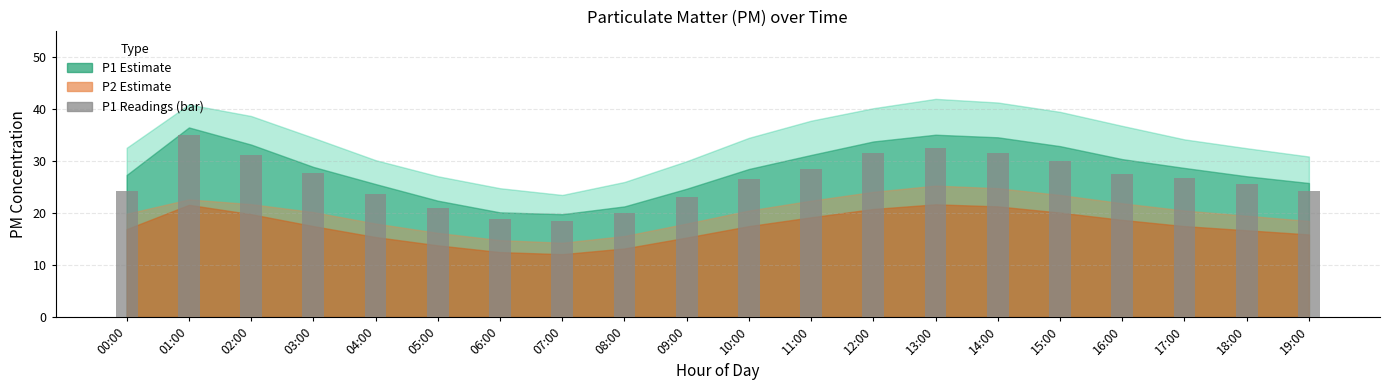

Count the number of data series in this chart.

1